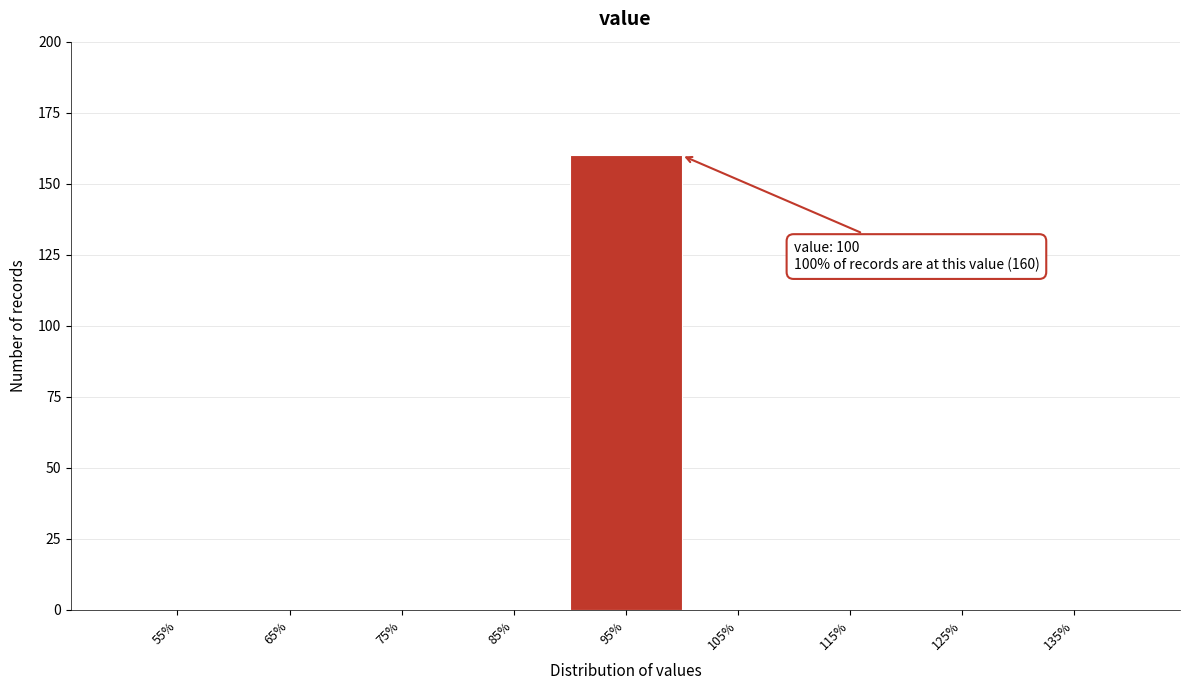

Reading left to right, transcribe all the data shown in this chart.

55%=0	65%=0	75%=0	85%=0	95%=160	105%=0	115%=0	125%=0	135%=0